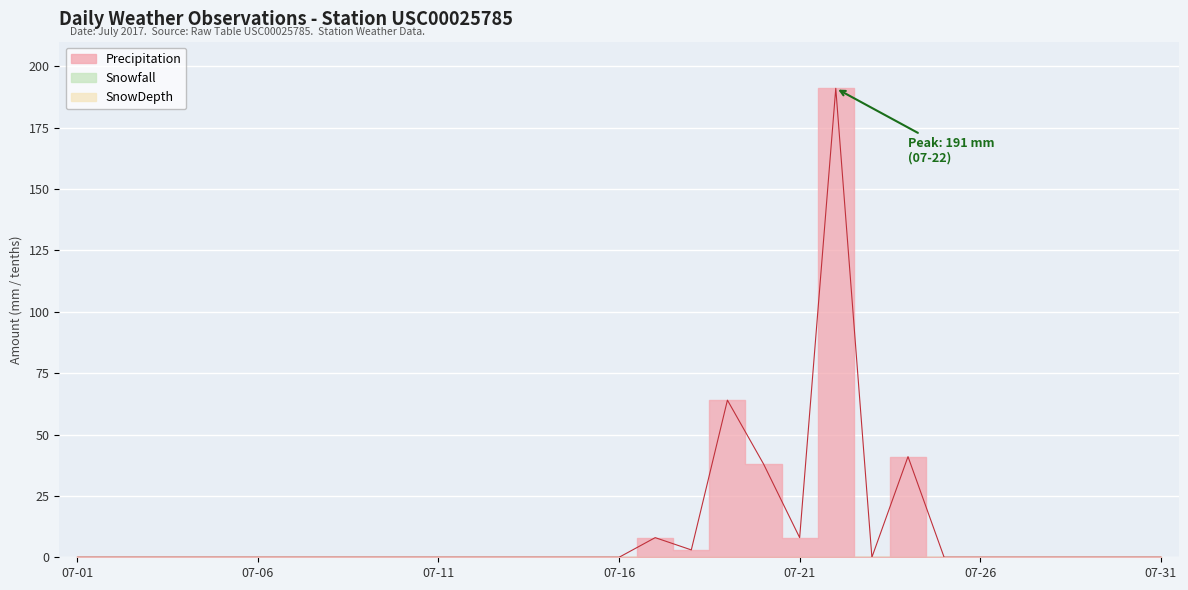

True or false: SnowDepth has more than 2 points higher than both neighbors.

False